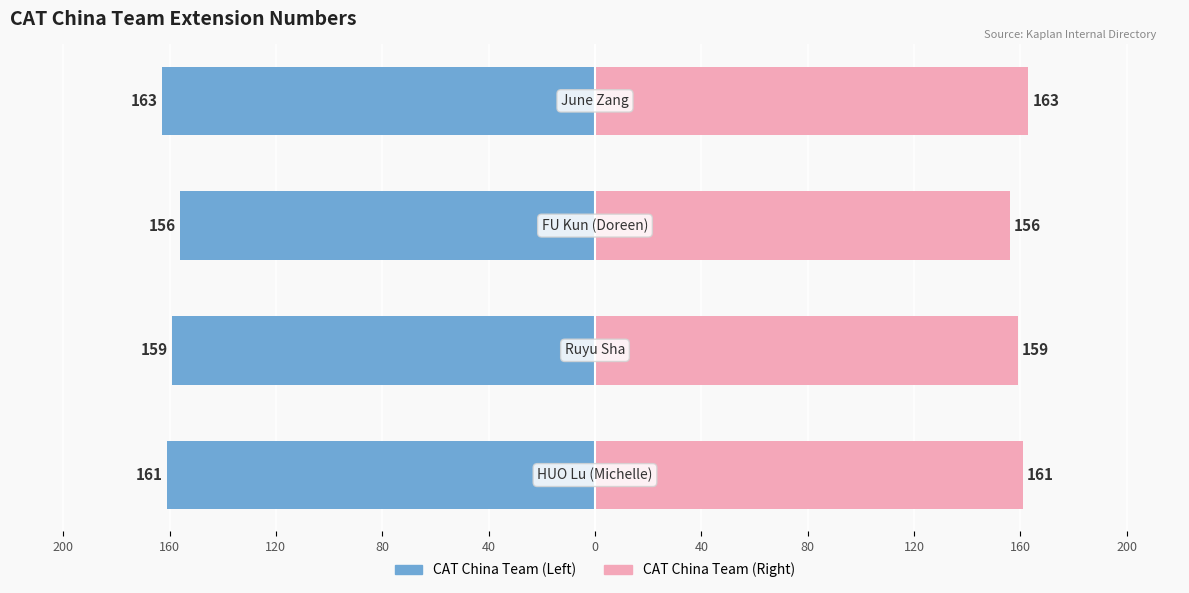

Is the value of Extension Number (Left) at 160 greater than the value of Extension Number (Right) at 80?

No